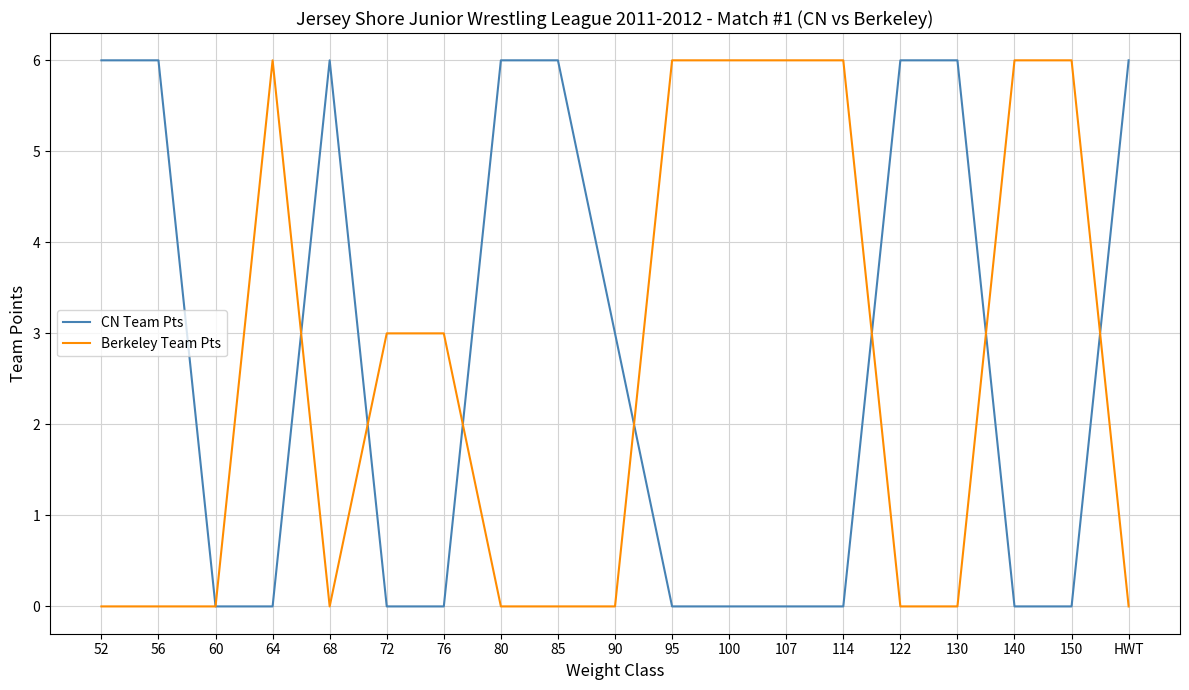

How many Berkeley Team Pts values are between 0 and 6?

19